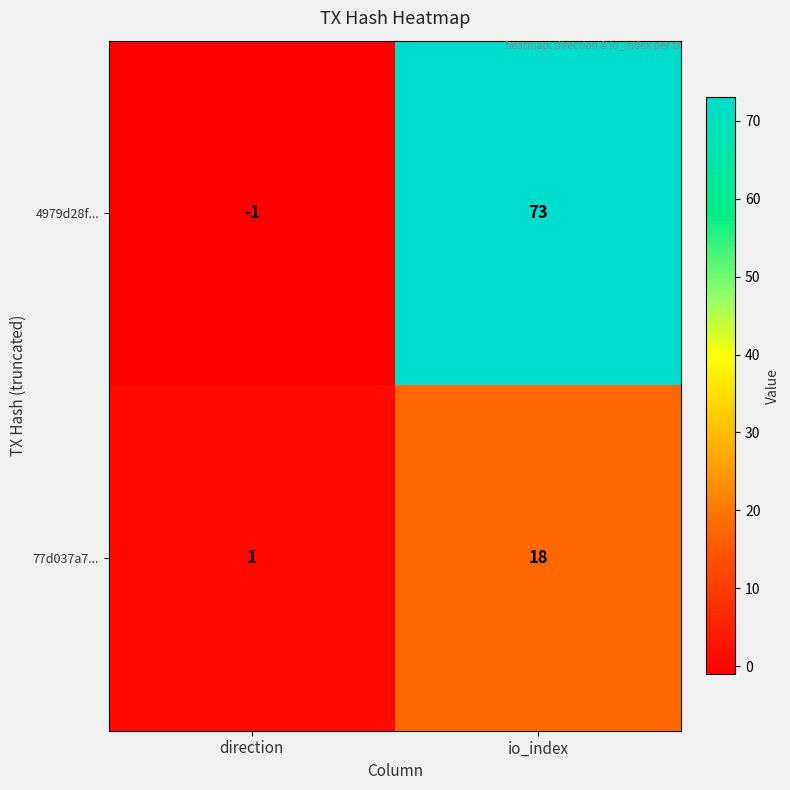

What is the difference between the 77d037a7... values at io_index and direction?

17